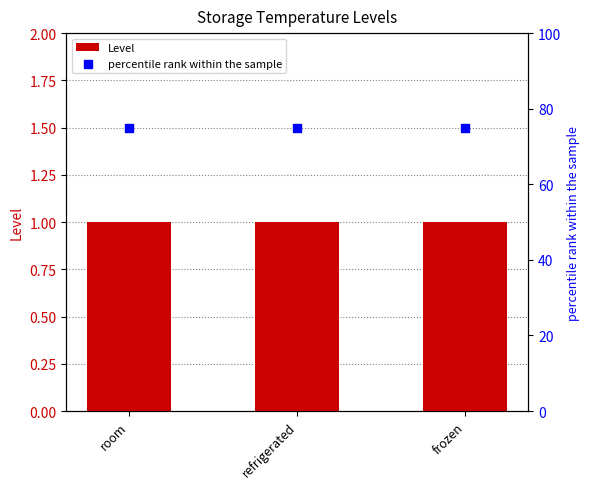

Which series contains the highest Y value?

percentile rank within the sample